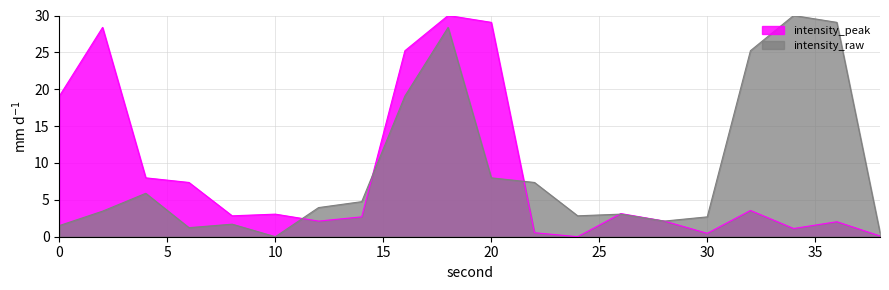

Which series ends up on top after the final intersection of intensity_peak and intensity_raw?

intensity_raw